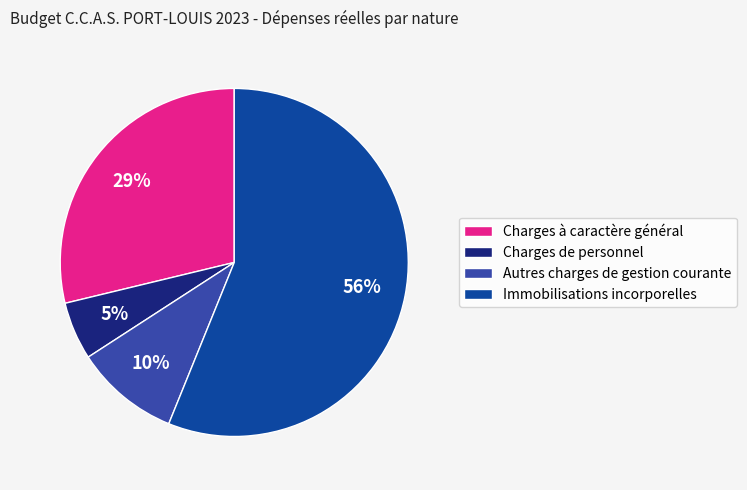

Which category accounts for the majority?

Immobilisations incorporelles